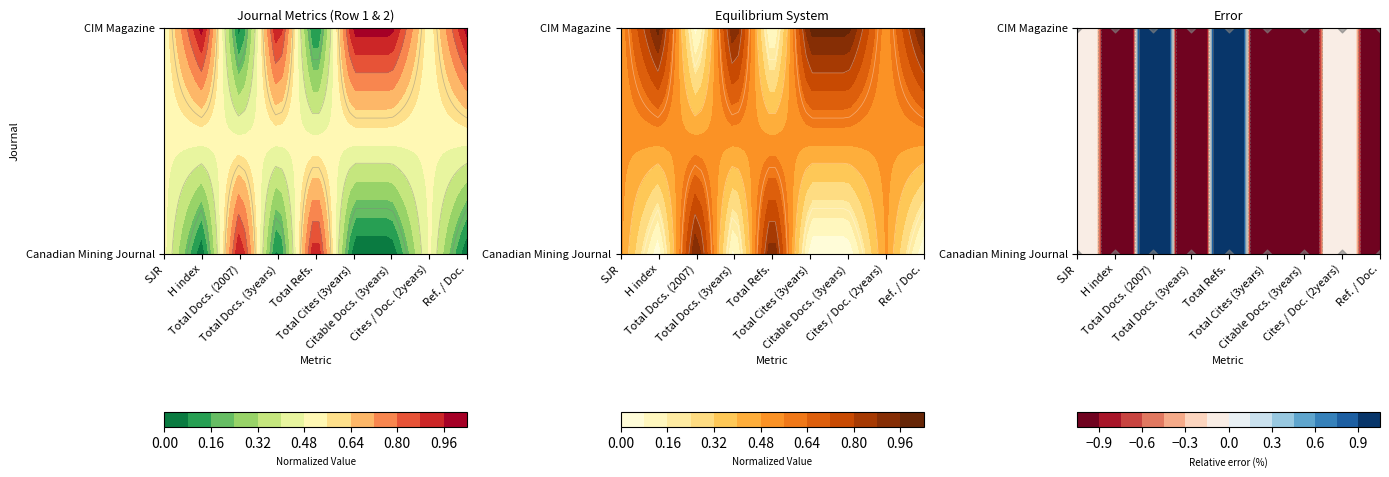

What is the average value of the Row 2 metrics series?

1